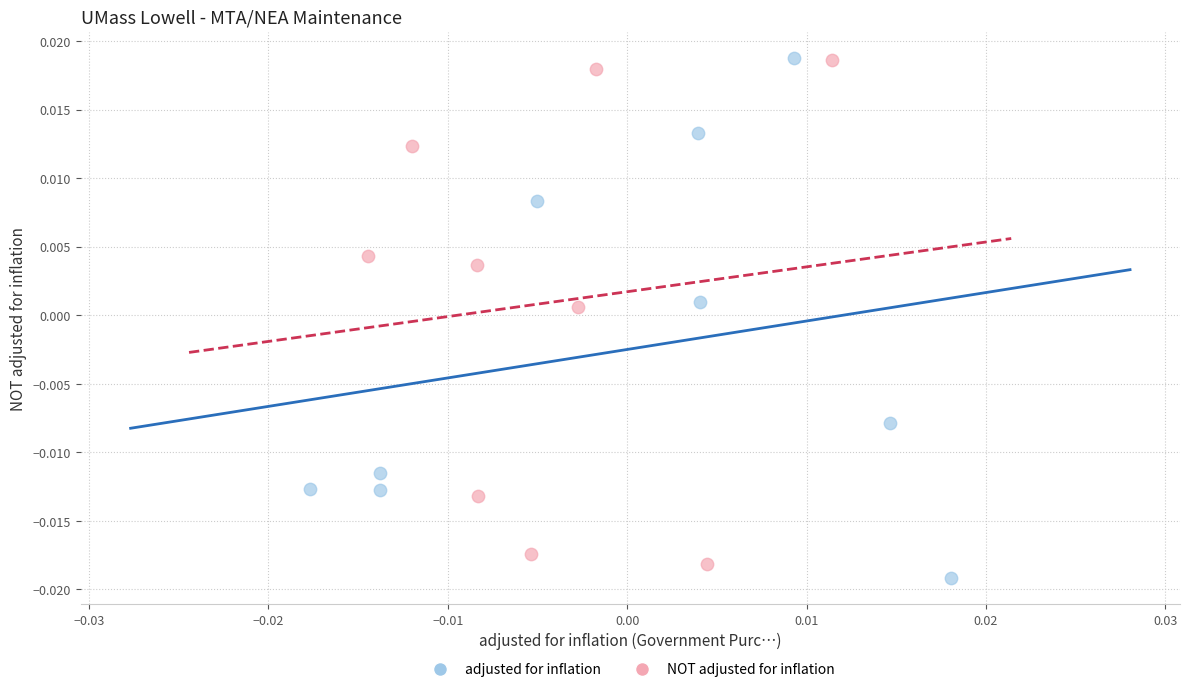

Which series has the largest Y range (max minus min)?

adjusted for inflation